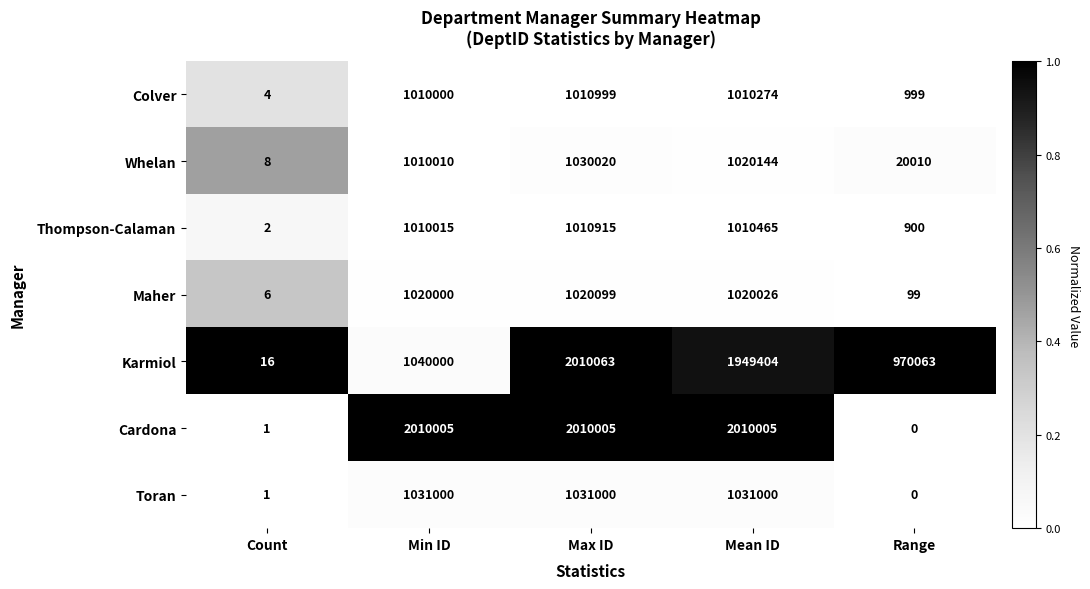

At which category does the chart reach its peak across all series?

Max ID